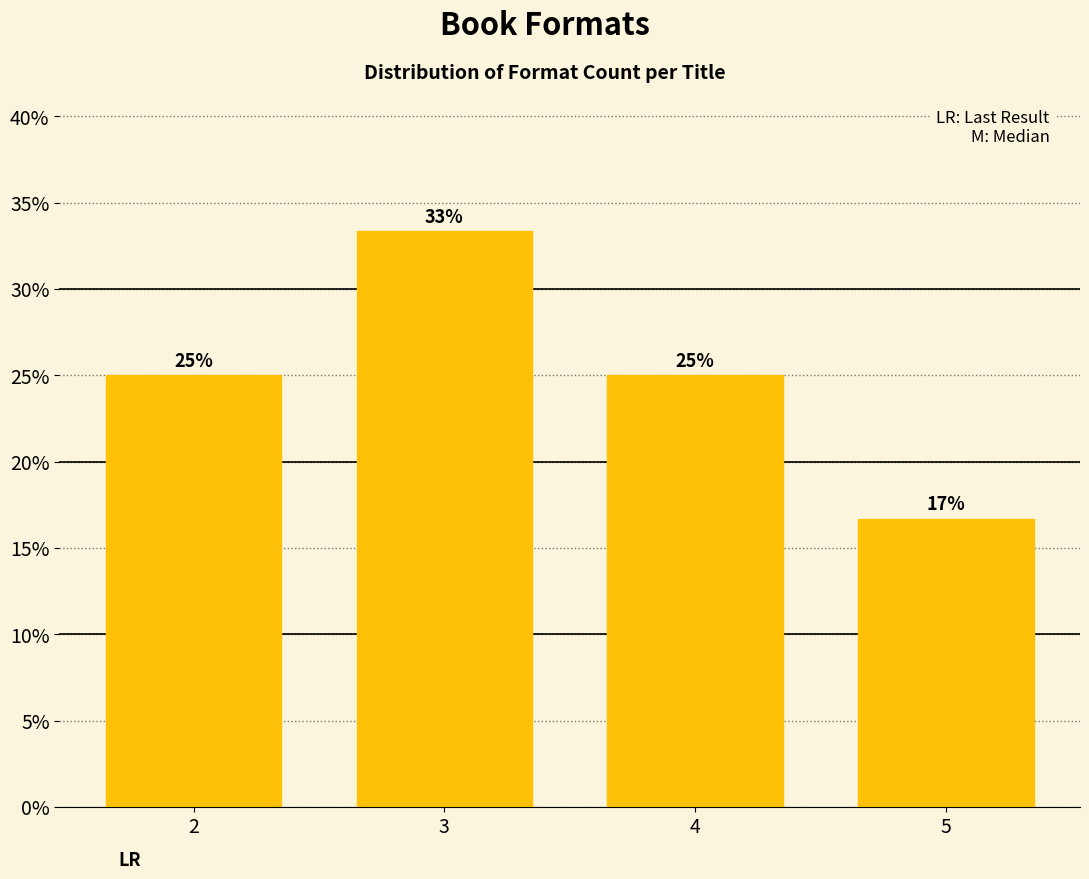

Approximately how many times larger is the value at 4 compared to 2?

1.0